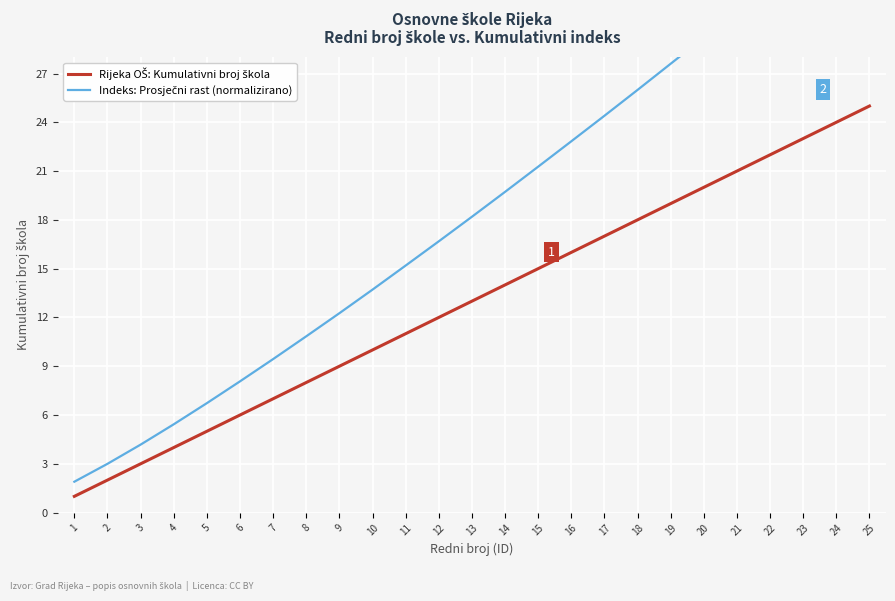

What is the maximum value shown in the chart?

37.5